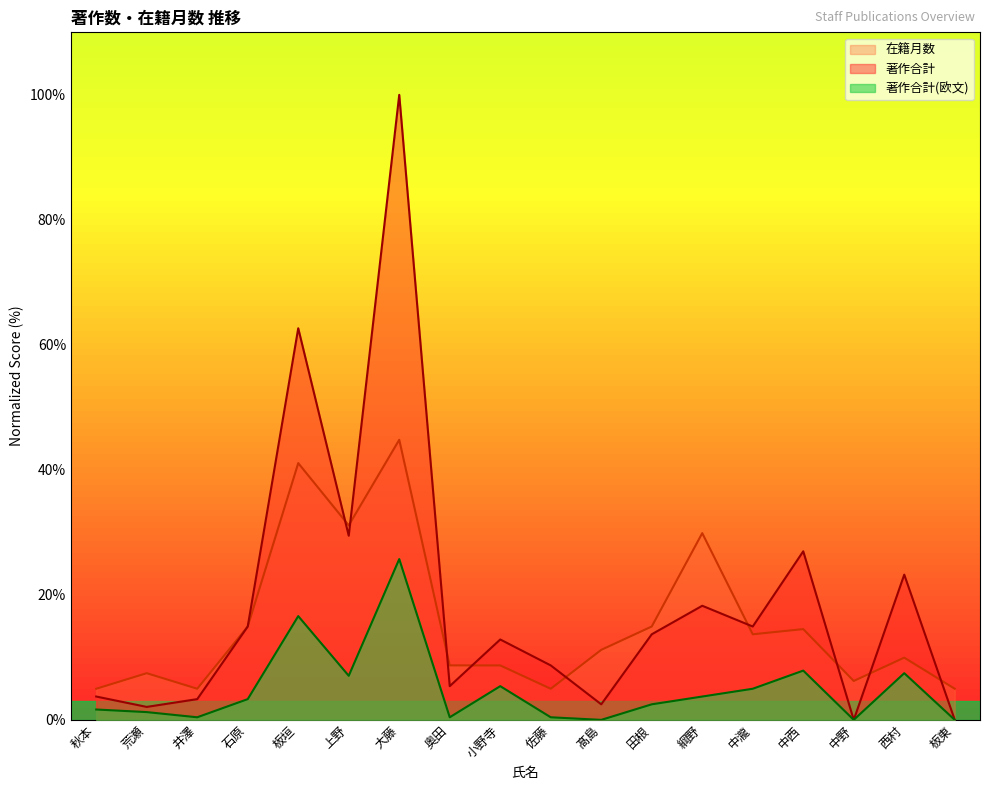

Reading right to left, list all the values displayed in this chart.

著作合計: 板東=0.0	西村=23.2	中野=0.0	中西=27.0	中瀧=14.9	綱野=18.3	田根=13.7	髙島=2.5	佐藤=8.7	小野寺=12.9	奥田=5.4	大藤=100.0	上野=29.5	板垣=62.7	石原=14.9	井澤=3.3	荒瀬=2.1	秋本=3.7
著作合計(欧文): 板東=0.0	西村=7.5	中野=0.0	中西=7.9	中瀧=5.0	綱野=3.7	田根=2.5	髙島=0.0	佐藤=0.4	小野寺=5.4	奥田=0.4	大藤=25.7	上野=7.1	板垣=16.6	石原=3.3	井澤=0.4	荒瀬=1.2	秋本=1.7
在籍月数: 板東=5.0	西村=10.0	中野=6.2	中西=14.5	中瀧=13.7	綱野=29.9	田根=14.9	髙島=11.2	佐藤=5.0	小野寺=8.7	奥田=8.7	大藤=44.8	上野=31.1	板垣=41.1	石原=14.9	井澤=5.0	荒瀬=7.5	秋本=5.0